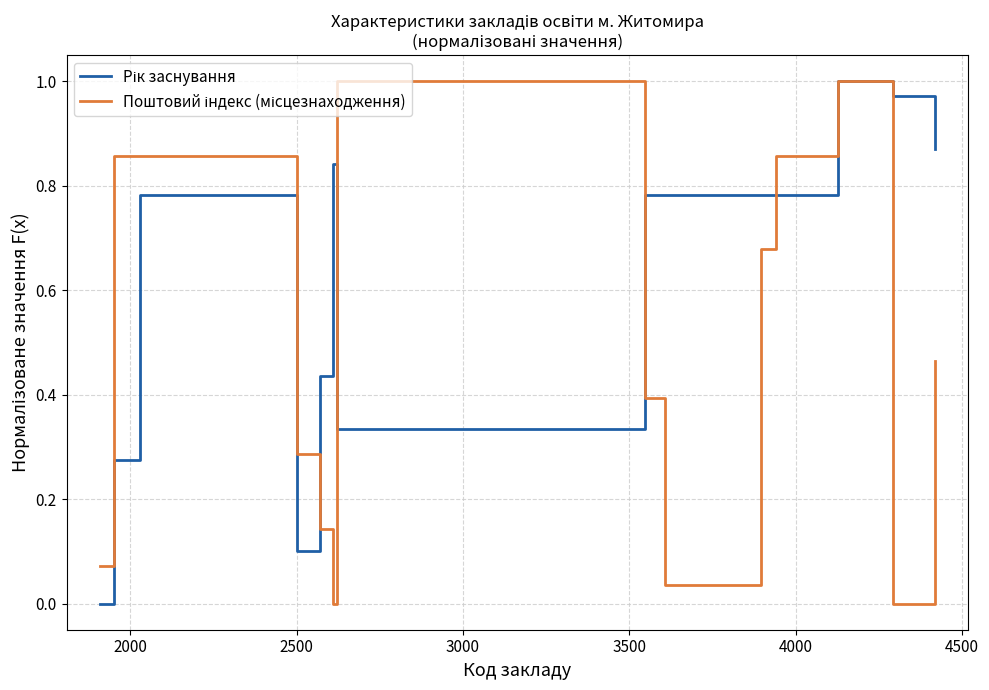

In Рік заснування, how many points are lower than both neighbors (excluding endpoints)?

2